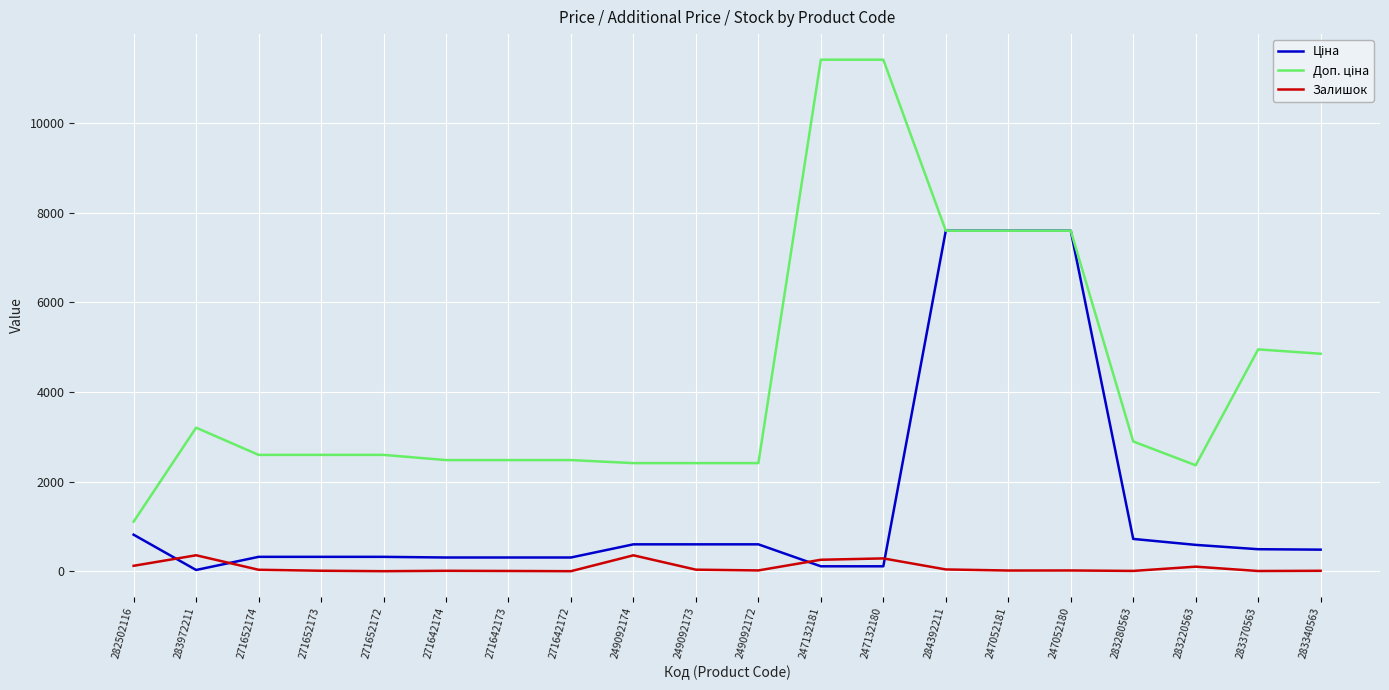

Which series has the largest total across all categories?

Доп. ціна